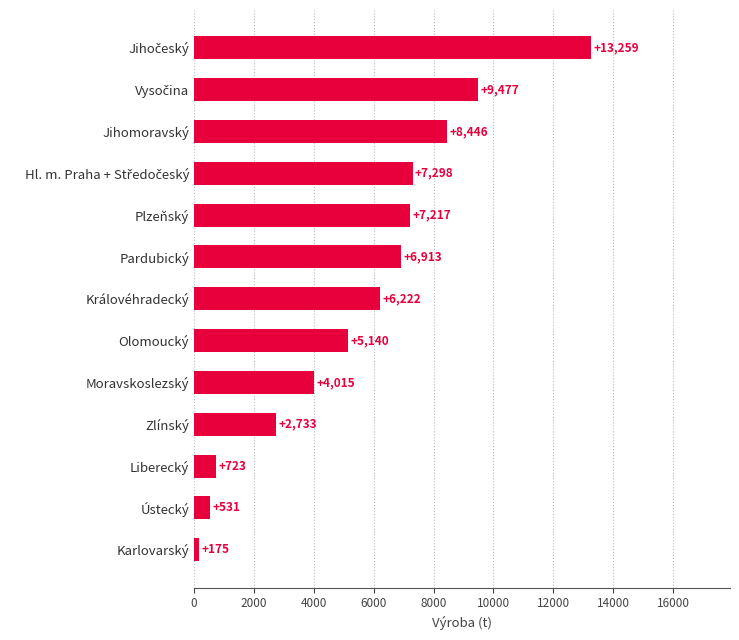

What is the sum of all values?

72149